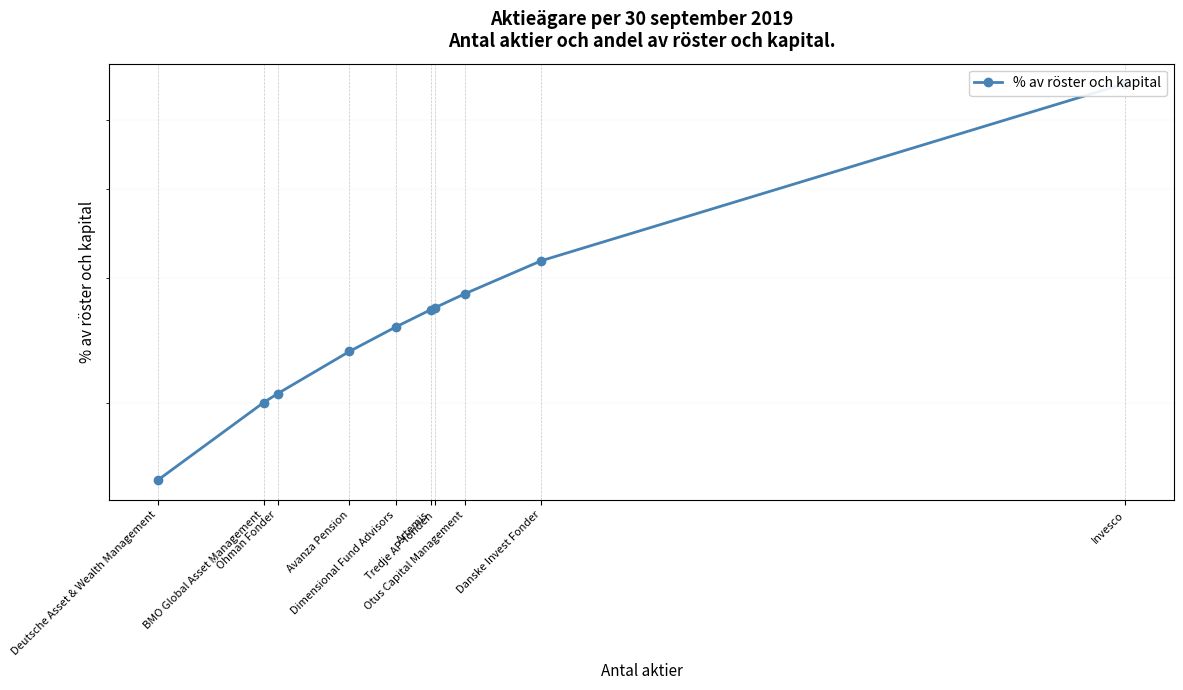

At which category does the chart reach its minimum across all series?

Deutsche Asset & Wealth Management